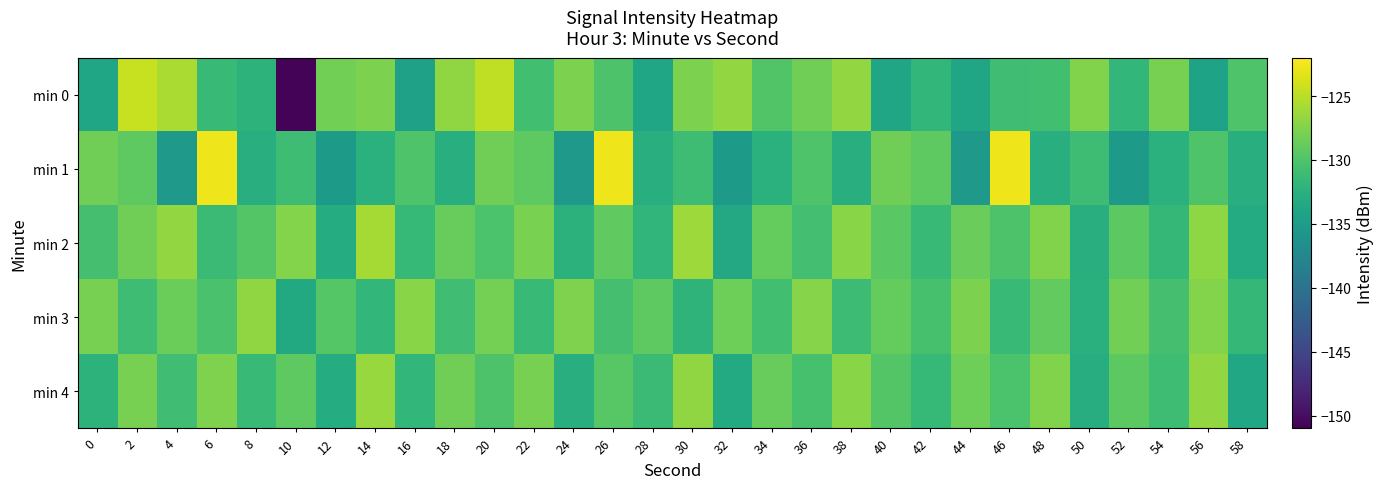

Between 10 and 16, which series saw the biggest shift?

min 0